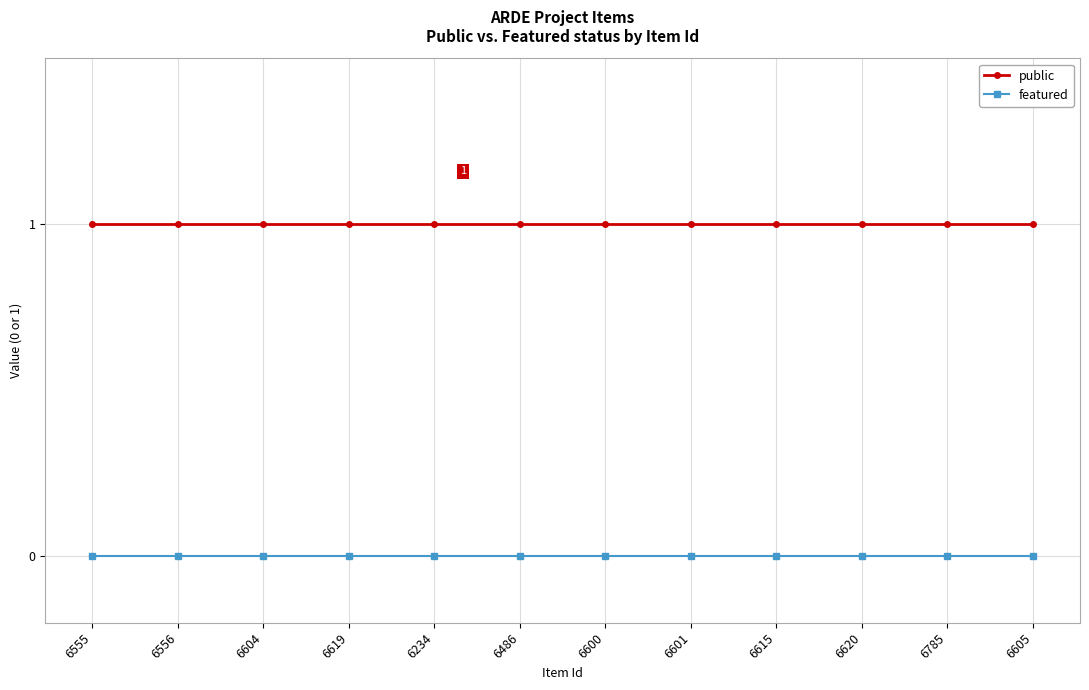

Rank the series by their maximum value, from lowest to highest.

featured, public